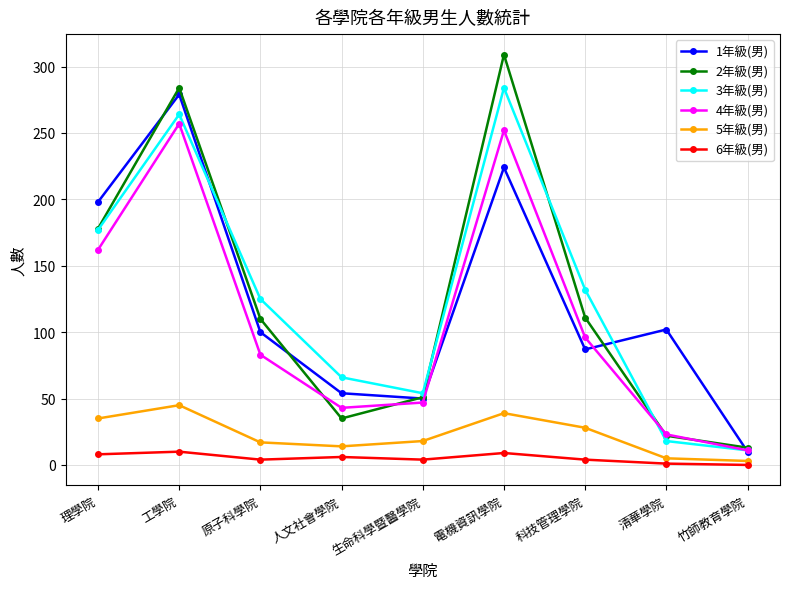

True or false: 6年級(男) and 3年級(男) cross at least once.

False